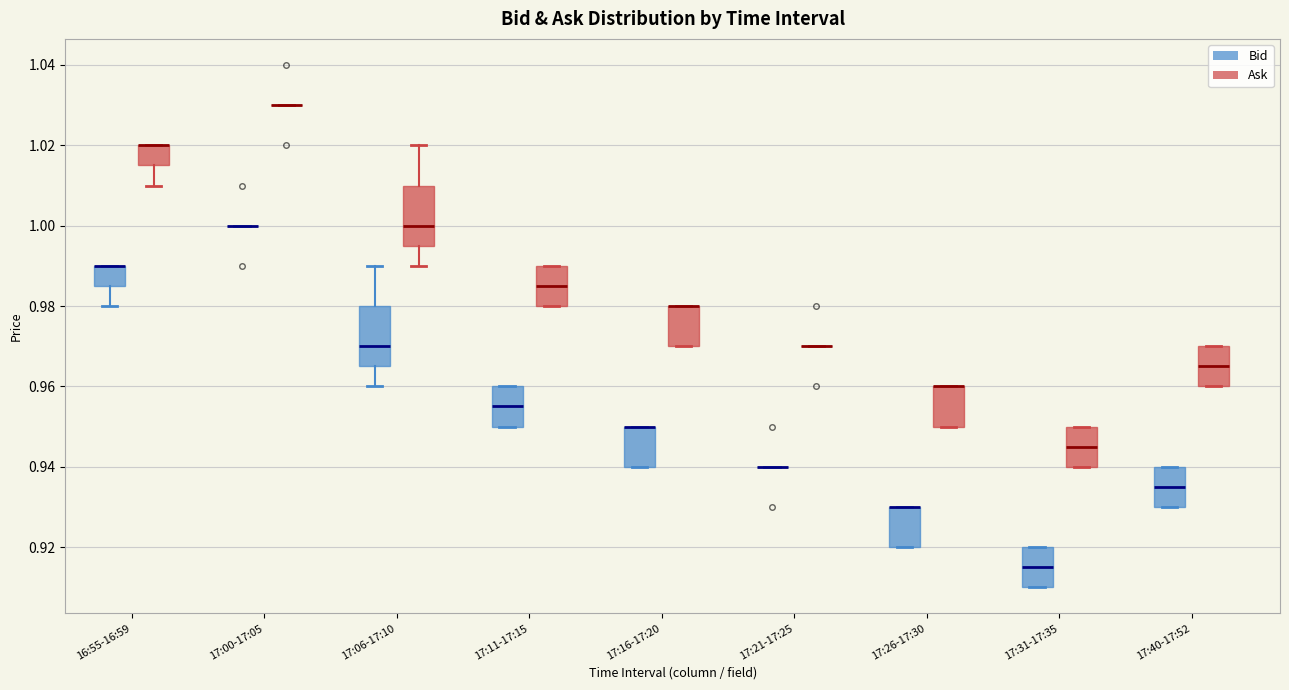

Reading left to right, read every box against the y-axis: the position of its median line, the range the box covers, and the ends of its whiskers. The values are not printed on the chart, so give them approximately, as read against the axis.

16:55-16:59 (Bid): median 0.990 (drawn on the box's upper edge), box 0.986 to 0.990, whiskers 0.980 to 0.990
16:55-16:59 (Ask): median 1.020 (drawn on the box's upper edge), box 1.016 to 1.020, whiskers 1.010 to 1.020
17:00-17:05 (Bid): box collapsed to a line at 1.000, whiskers 1.000 to 1.000
17:00-17:05 (Ask): box collapsed to a line at 1.030, whiskers 1.030 to 1.030
17:06-17:10 (Bid): median 0.970, box 0.966 to 0.980, whiskers 0.960 to 0.990
17:06-17:10 (Ask): median 1.000, box 0.996 to 1.010, whiskers 0.990 to 1.020
17:11-17:15 (Bid): median 0.956, box 0.950 to 0.960, whiskers 0.950 to 0.960
17:11-17:15 (Ask): median 0.986, box 0.980 to 0.990, whiskers 0.980 to 0.990
17:16-17:20 (Bid): median 0.950 (drawn on the box's upper edge), box 0.940 to 0.950, whiskers 0.940 to 0.950
17:16-17:20 (Ask): median 0.980 (drawn on the box's upper edge), box 0.970 to 0.980, whiskers 0.970 to 0.980
17:21-17:25 (Bid): box collapsed to a line at 0.940, whiskers 0.940 to 0.940
17:21-17:25 (Ask): box collapsed to a line at 0.970, whiskers 0.970 to 0.970
17:26-17:30 (Bid): median 0.930 (drawn on the box's upper edge), box 0.920 to 0.930, whiskers 0.920 to 0.930
17:26-17:30 (Ask): median 0.960 (drawn on the box's upper edge), box 0.950 to 0.960, whiskers 0.950 to 0.960
17:31-17:35 (Bid): median 0.916, box 0.910 to 0.920, whiskers 0.910 to 0.920
17:31-17:35 (Ask): median 0.946, box 0.940 to 0.950, whiskers 0.940 to 0.950
17:40-17:52 (Bid): median 0.936, box 0.930 to 0.940, whiskers 0.930 to 0.940
17:40-17:52 (Ask): median 0.966, box 0.960 to 0.970, whiskers 0.960 to 0.970